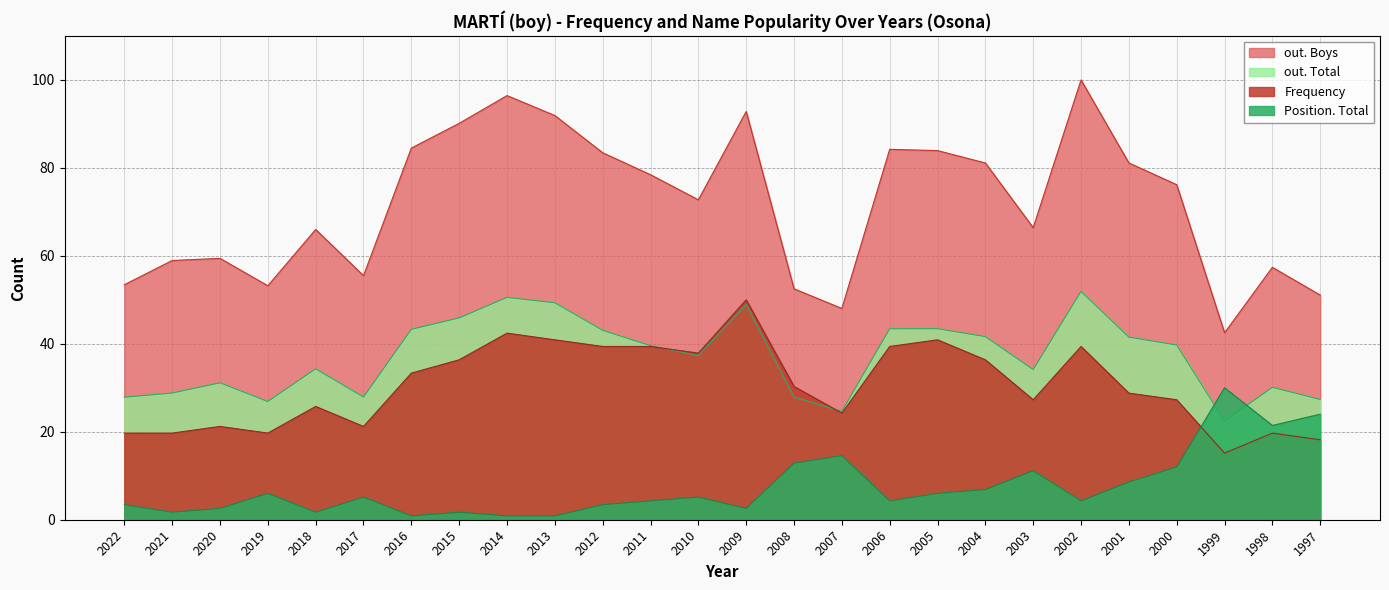

True or false: out. Total has a value of 51.9 at 2002.

True